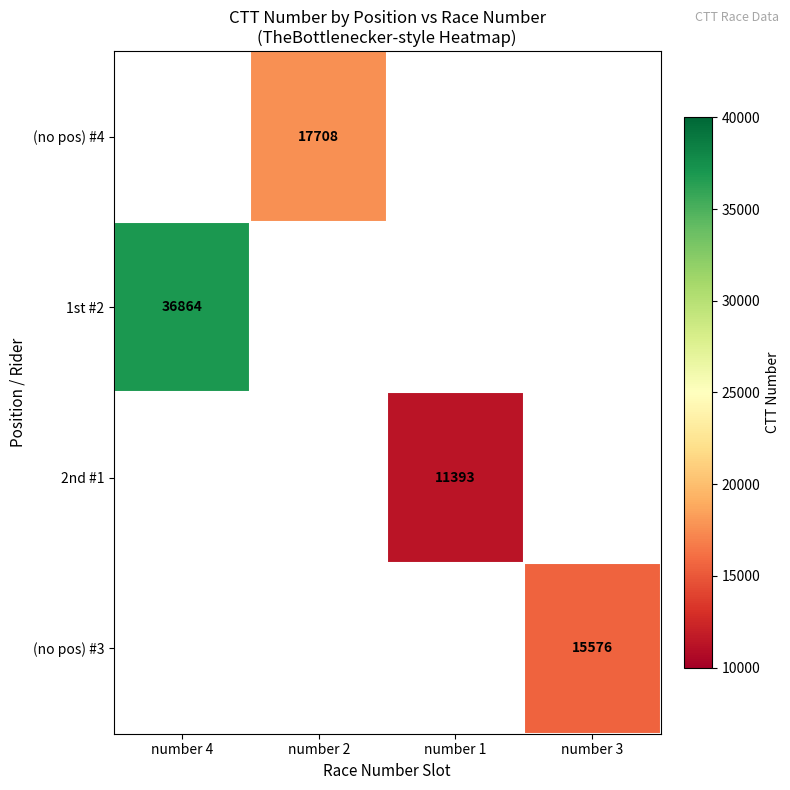

How many distinct data groups are displayed?

4